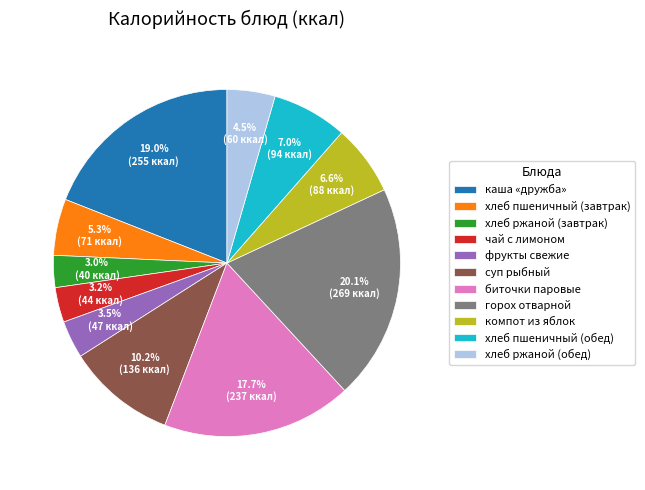

Is it true that хлеб пшеничный (обед) is 17% of the pie?

False